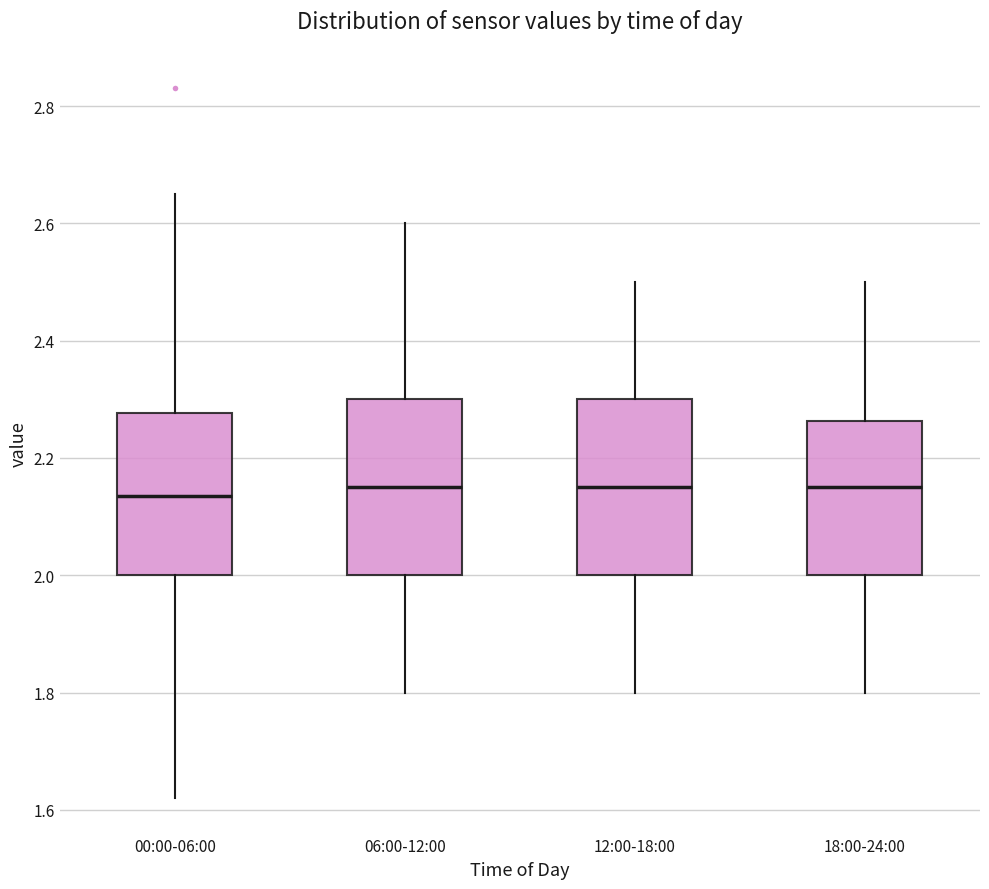

Reading left to right, read every box against the y-axis: the position of its median line, the range the box covers, and the ends of its whiskers. The values are not printed on the chart, so give them approximately, as read against the axis.

00:00-06:00: median 2.14, box 2.00 to 2.28, whiskers 1.62 to 2.66
06:00-12:00: median 2.16, box 2.00 to 2.30, whiskers 1.80 to 2.60
12:00-18:00: median 2.16, box 2.00 to 2.30, whiskers 1.80 to 2.50
18:00-24:00: median 2.16, box 2.00 to 2.26, whiskers 1.80 to 2.50